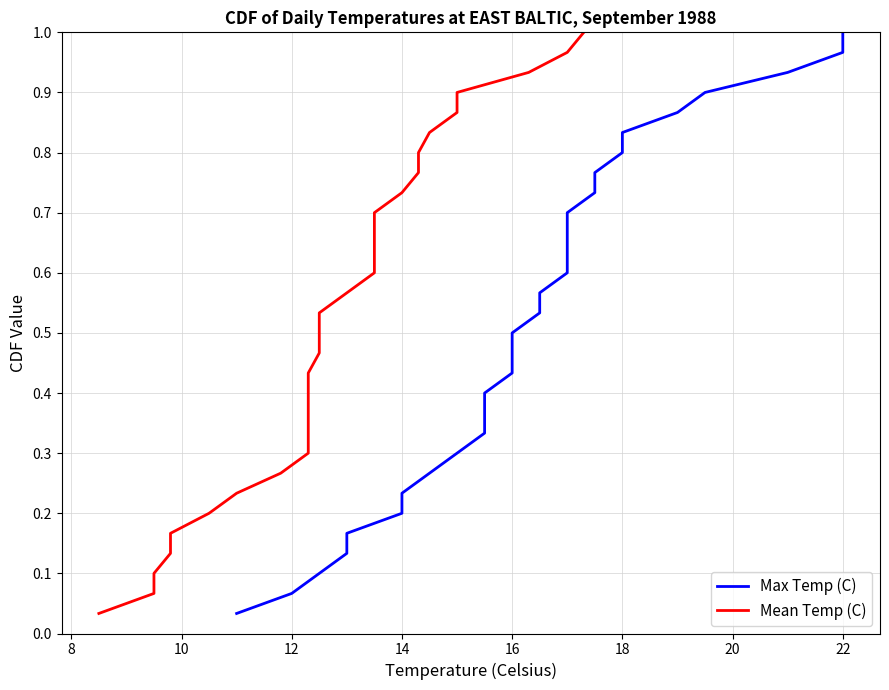

Which series changed the most between 14 and 22?

Max Temp (C)